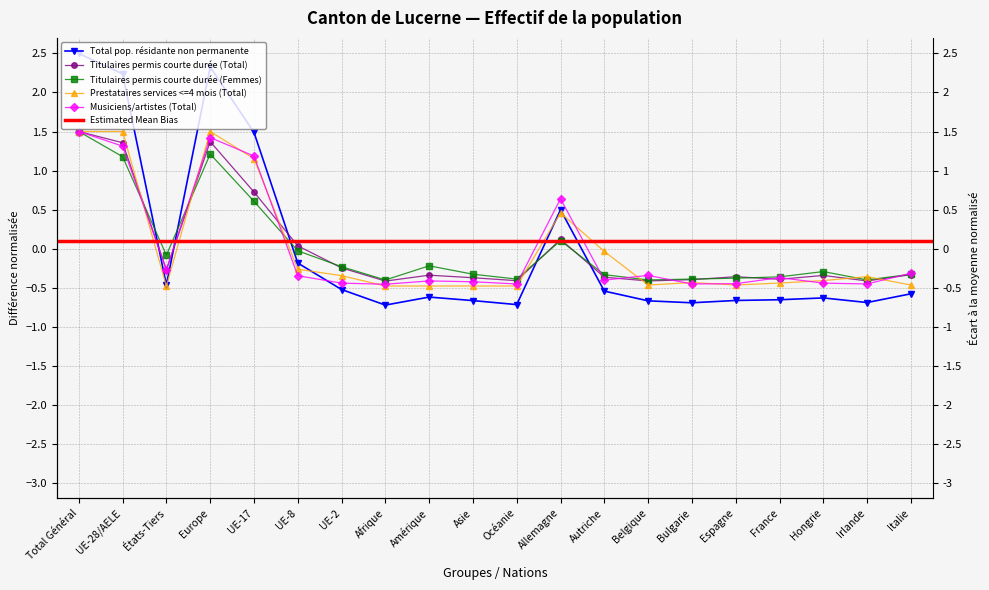

At which label does Titulaires permis courte durée (Femmes) first exceed 0?

Total Général